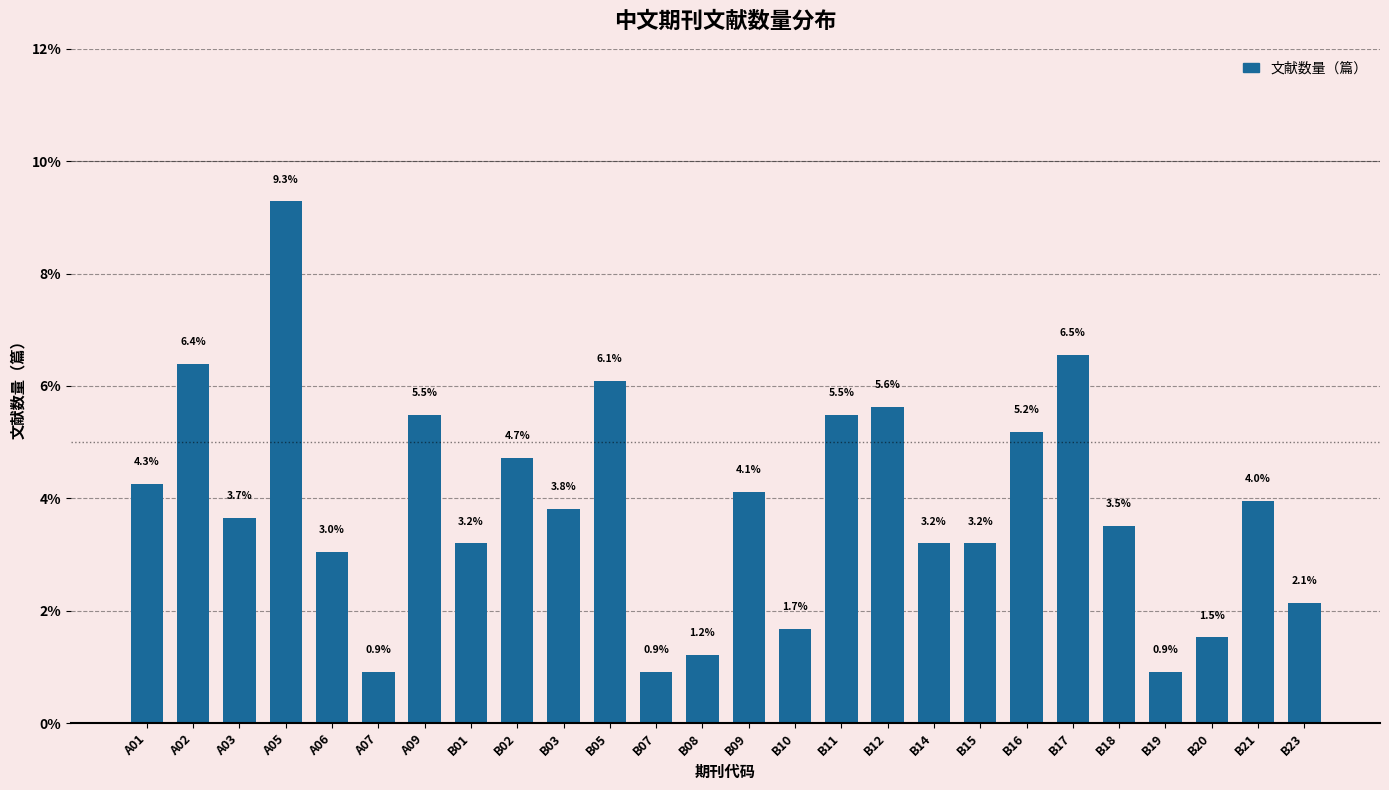

Reading left to right, what are all the values shown in this chart?

4.3	6.4	3.7	9.3	3.0	0.9	5.5	3.2	4.7	3.8	6.1	0.9	1.2	4.1	1.7	5.5	5.6	3.2	3.2	5.2	6.5	3.5	0.9	1.5	4.0	2.1